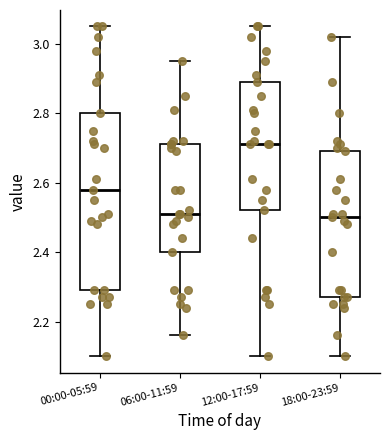

Reading left to right, transcribe this box plot: for each box, give where its median line is, the range the box spans, and where its two whiskers end, as read against the y-axis. The values are not printed on the chart, so give them approximately, as read against the axis.

00:00-05:59: median 2.58, box 2.30 to 2.80, whiskers 2.10 to 3.06
06:00-11:59: median 2.52, box 2.40 to 2.72, whiskers 2.16 to 2.96
12:00-17:59: median 2.72, box 2.52 to 2.90, whiskers 2.10 to 3.06
18:00-23:59: median 2.50, box 2.28 to 2.70, whiskers 2.10 to 3.02